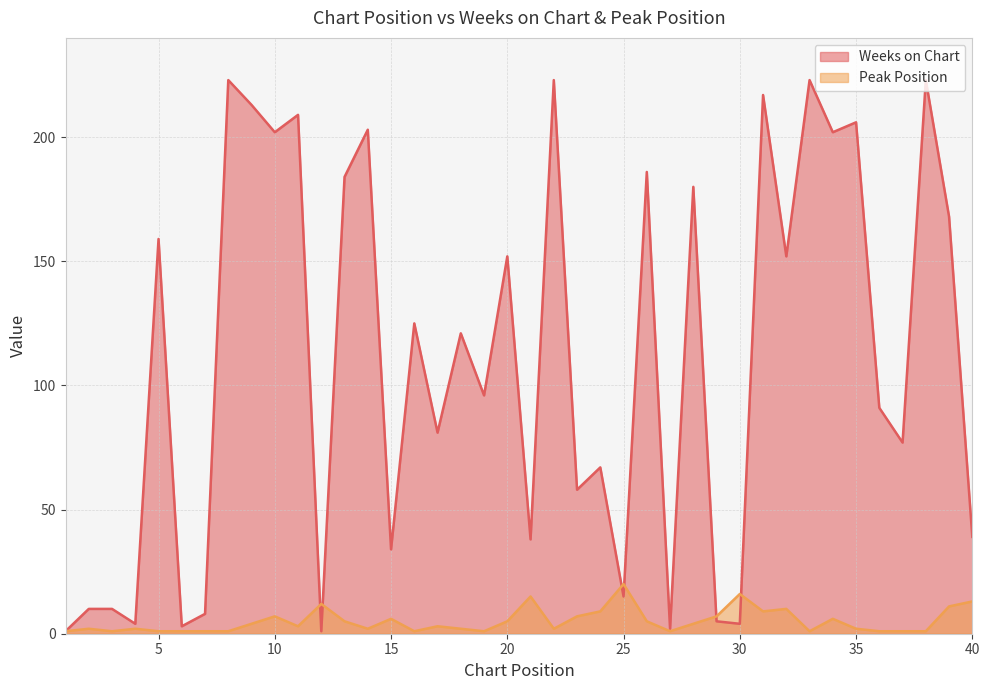

What is the total value across all series at 28?

184